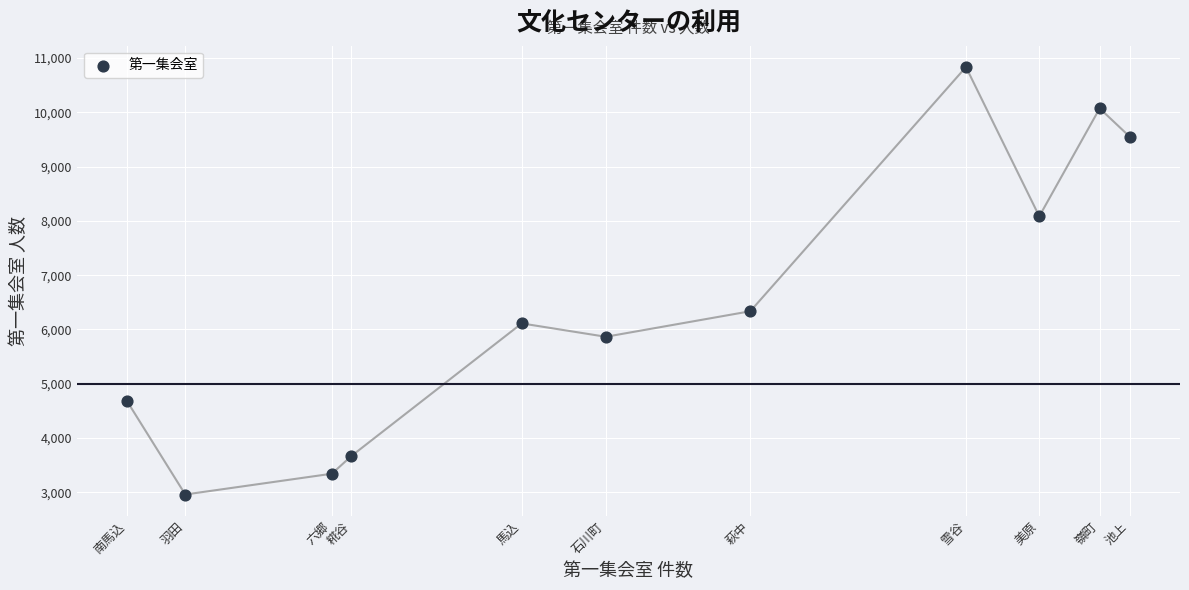

What Y value in the scatter plot is closest to 6897?

6336